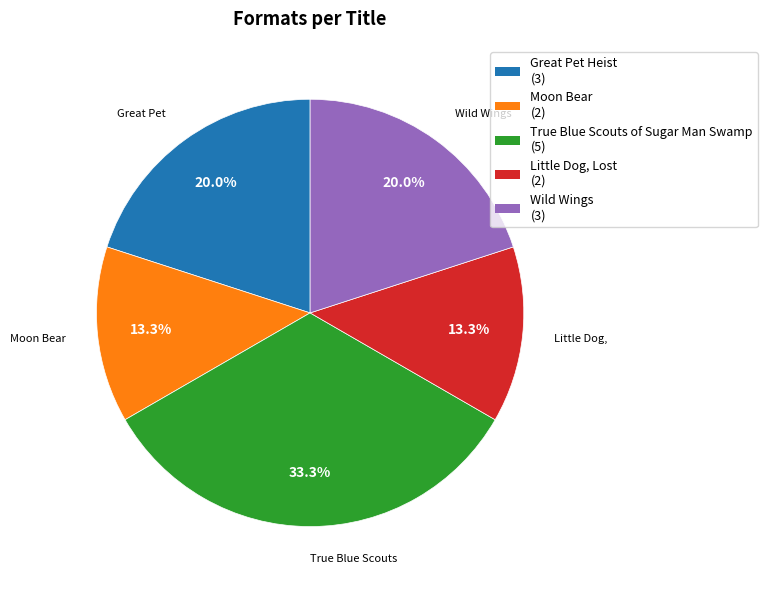

Is the sum of Wild Wings and Moon Bear greater than half?

No